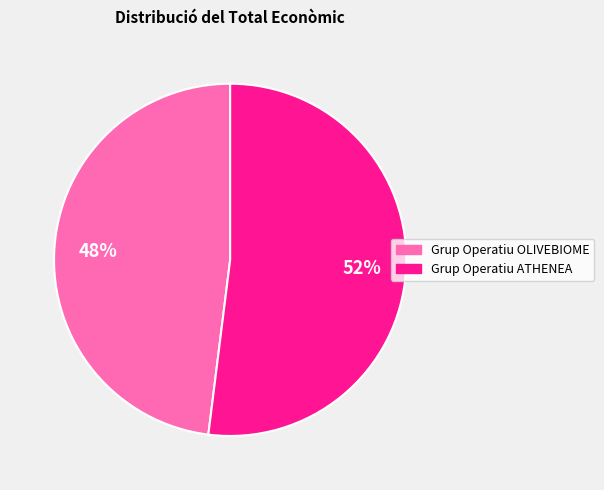

To the nearest percent, what percentage of the pie is Grup Operatiu ATHENEA?

52%